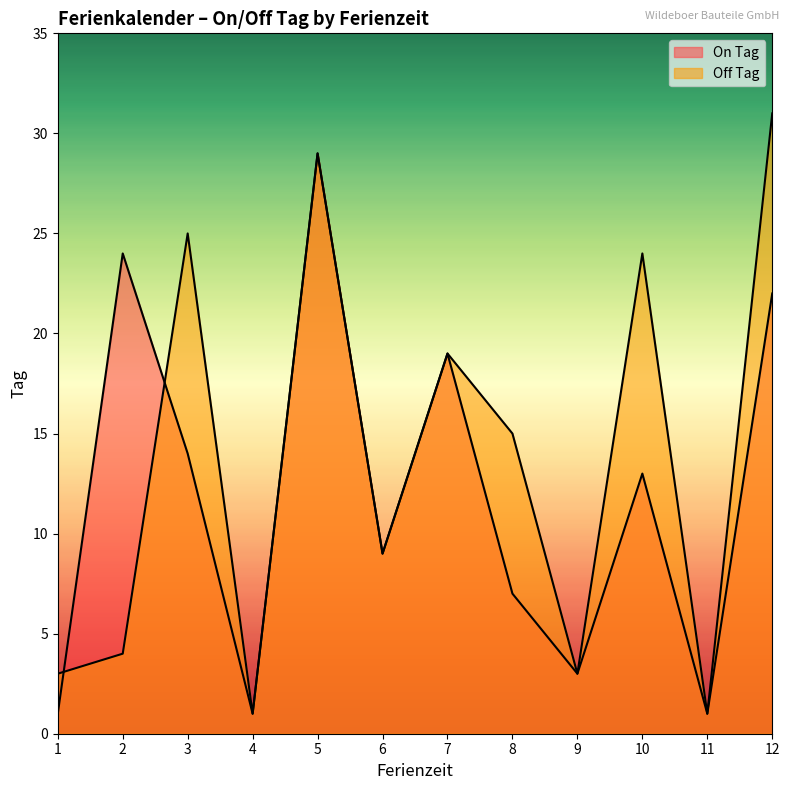

What is the highest value of the Off Tag series?

31